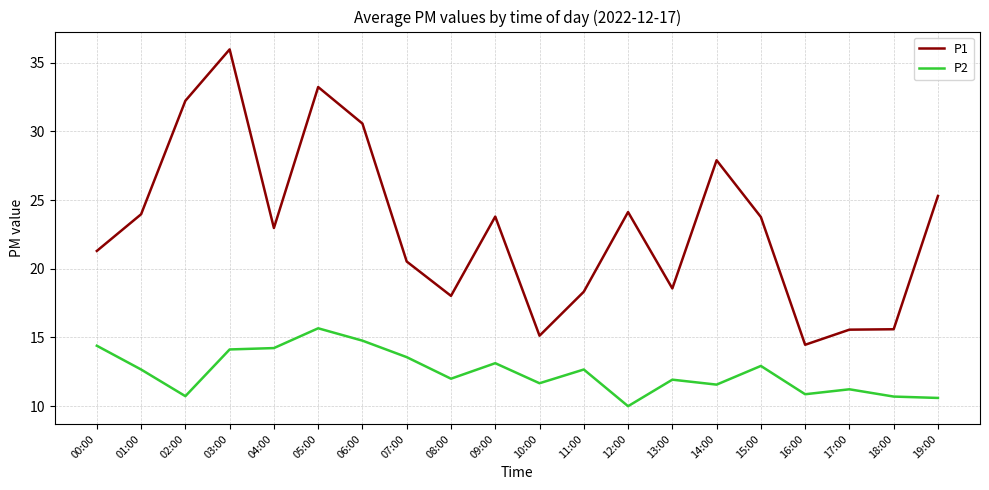

What is the approximate value of P1 at 00:00?

21.3